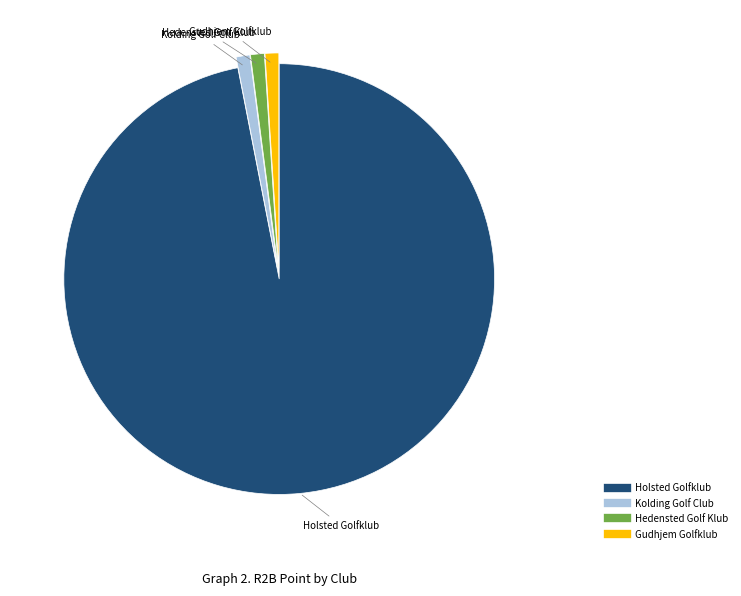

Does any single category account for the majority?

Yes